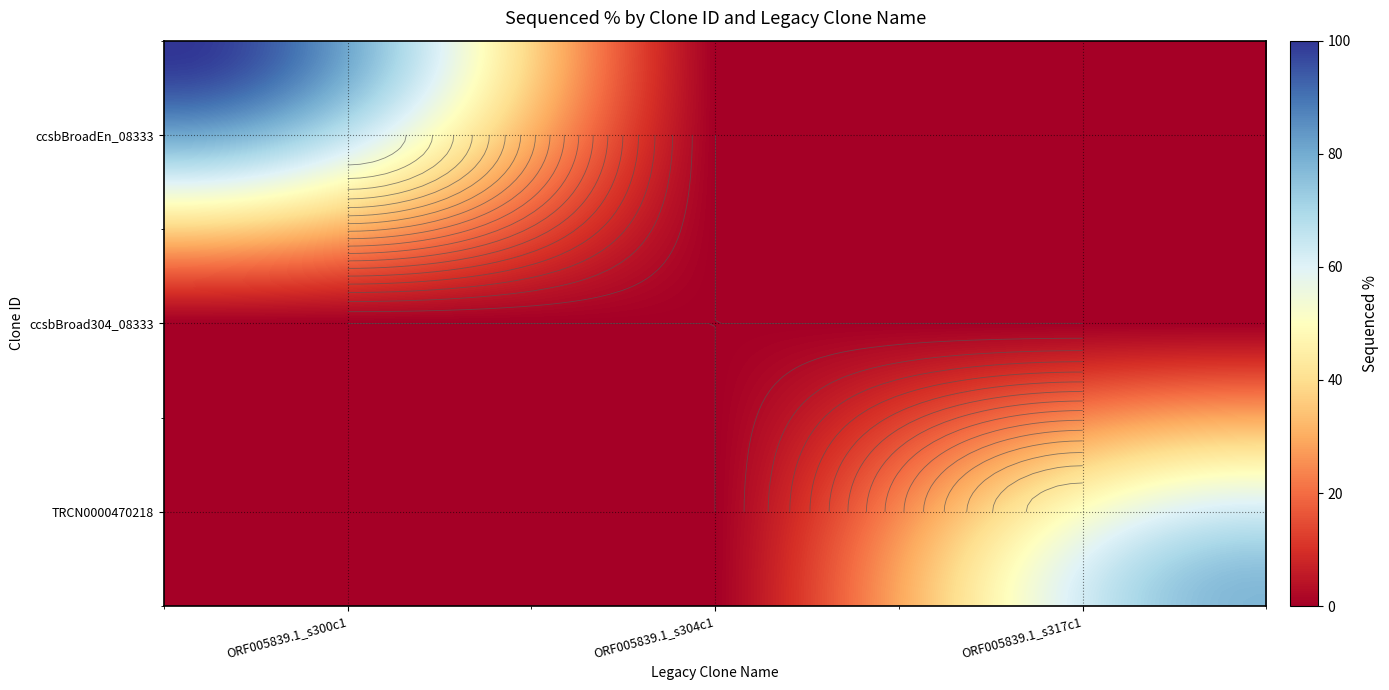

At how many categories does at least one series exceed 23?

2